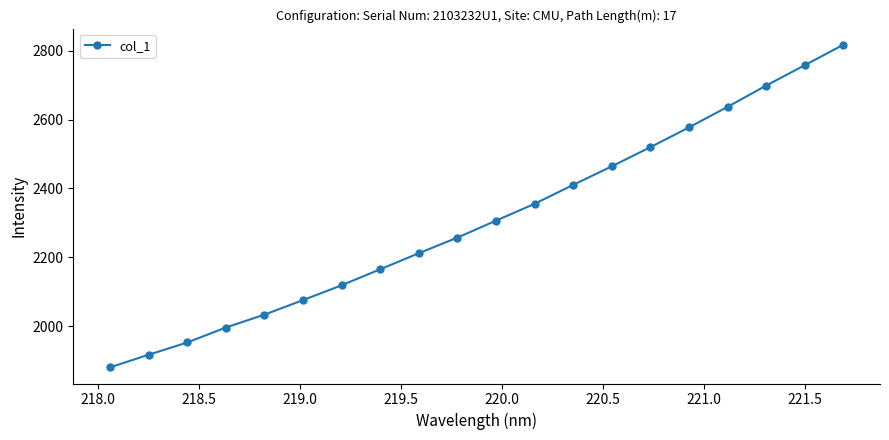

True or false: the data has more than 2 interior local peaks.

False